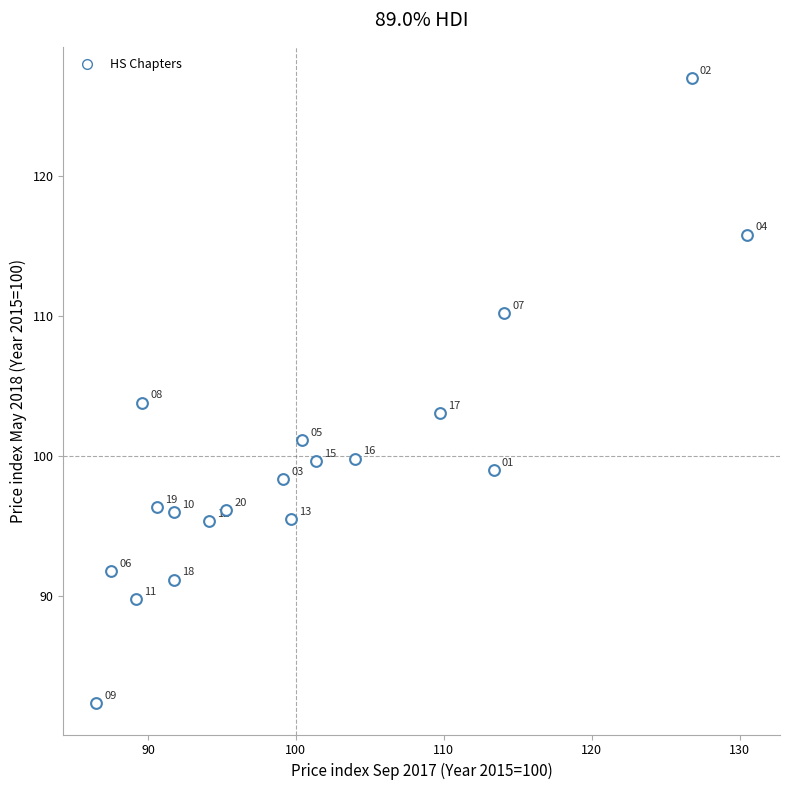

What is the range of X values (max minus min)?

44.0